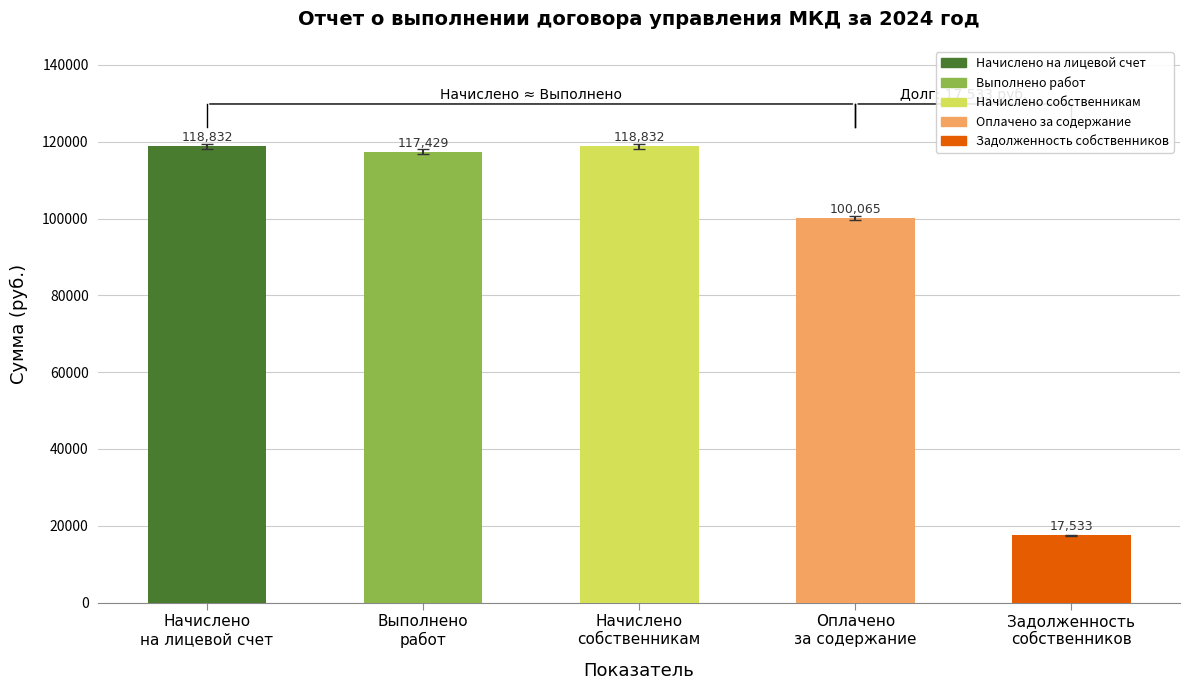

Which has a higher value, Начислено
собственникам or Задолженность
собственников?

Начислено
собственникам